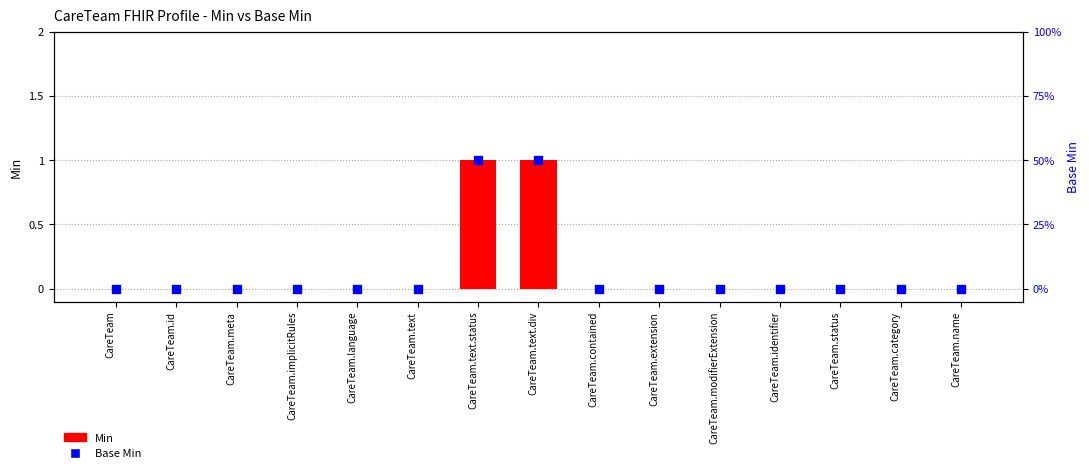

At which category is the sum across all series the highest?

CareTeam.text.status